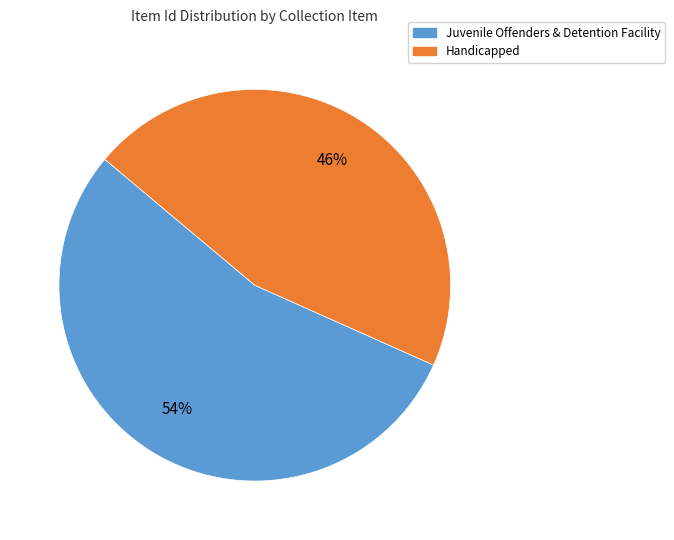

What is the largest slice in the pie chart?

Juvenile Offenders & Detention Facility